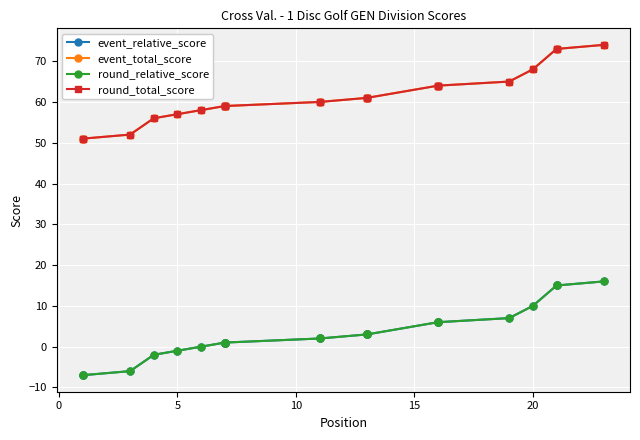

What is the total value across all series at 5?

92